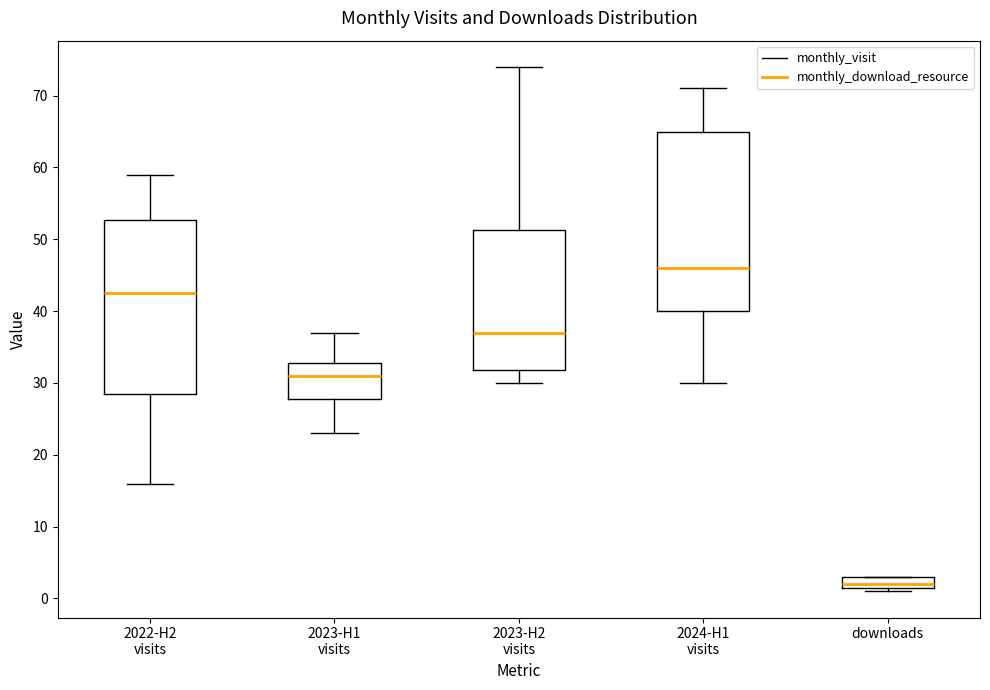

Reading left to right, transcribe this box plot: for each box, give where its median line is, the range the box spans, and where its two whiskers end, as read against the y-axis. The values are not printed on the chart, so give them approximately, as read against the axis.

2022-H2 visits: median 43, box 29 to 53, whiskers 16 to 59
2023-H1 visits: median 31, box 28 to 33, whiskers 23 to 37
2023-H2 visits: median 37, box 32 to 51, whiskers 30 to 74
2024-H1 visits: median 46, box 40 to 65, whiskers 30 to 71
downloads: median 2 (just above the box's lower edge), box 2 to 3, whiskers 1 to 3